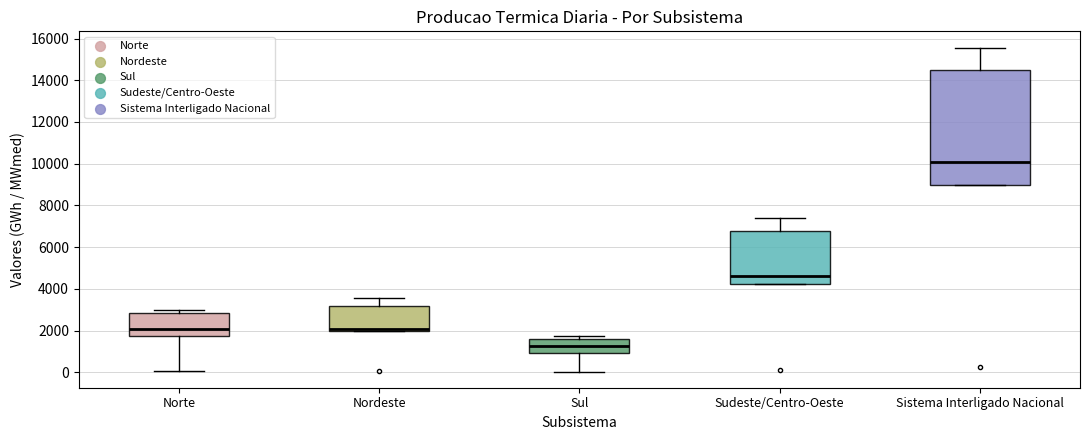

Comparing the boxes themselves (not the whiskers), which one is the tallest?

Sistema Interligado Nacional